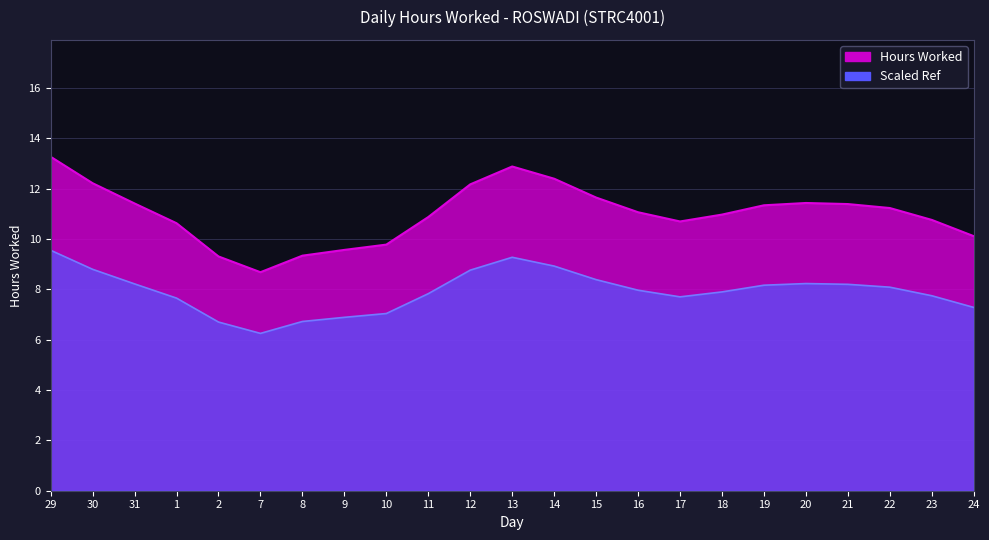

What position from the right is 13?

12